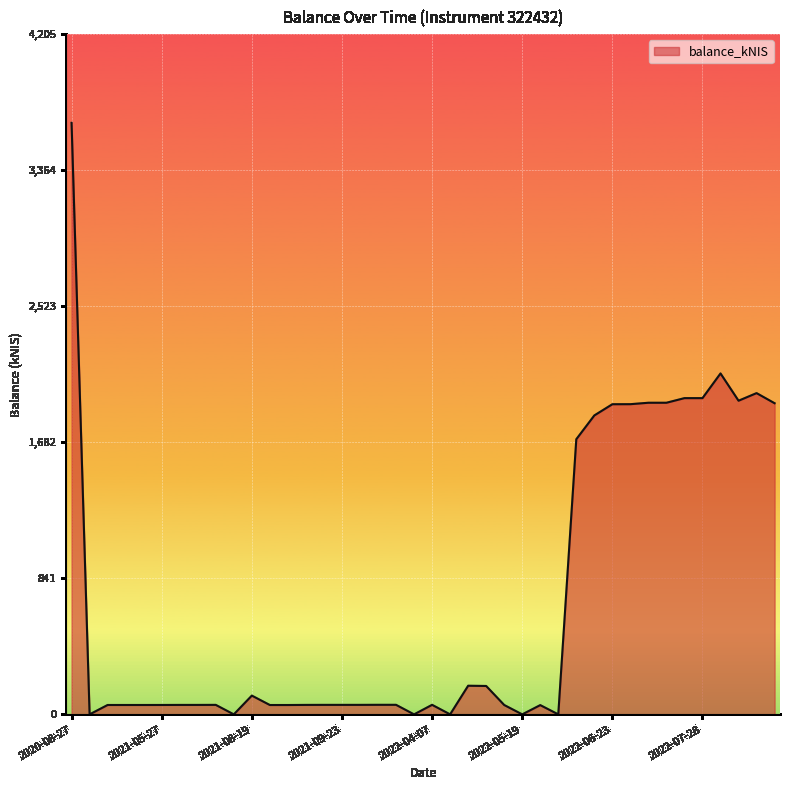

What is the greatest value displayed?

3656.8